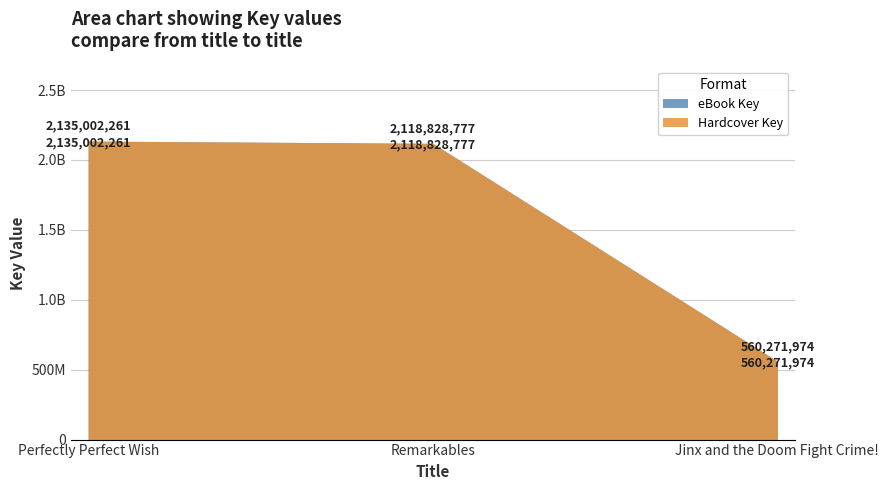

What is the label of the 2nd point from the right?

Remarkables